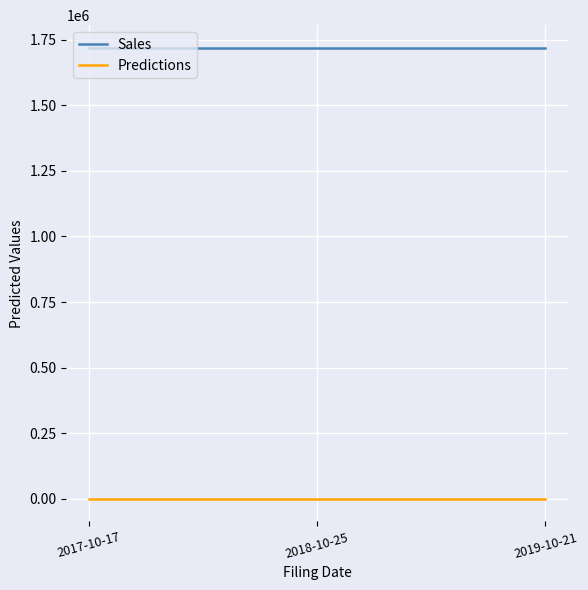

Reading left to right, list all the values displayed in this chart.

Sales: 1719270	1719270	1719270
Predictions: -1	-1	-1